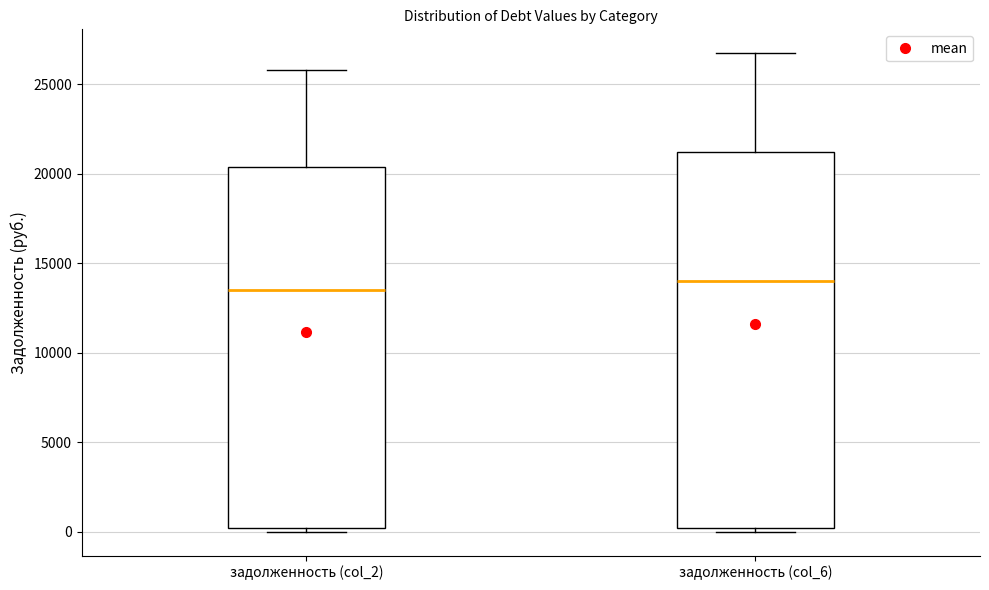

Reading left to right, transcribe this box plot: for each box, give where its median line is, the range the box spans, and where its two whiskers end, as read against the y-axis. The values are not printed on the chart, so give them approximately, as read against the axis.

задолженность (col_2): median 13500, box 0 to 20500, whiskers 0 (just below the box's lower edge) to 26000
задолженность (col_6): median 14000, box 0 to 21000, whiskers 0 (just below the box's lower edge) to 26500